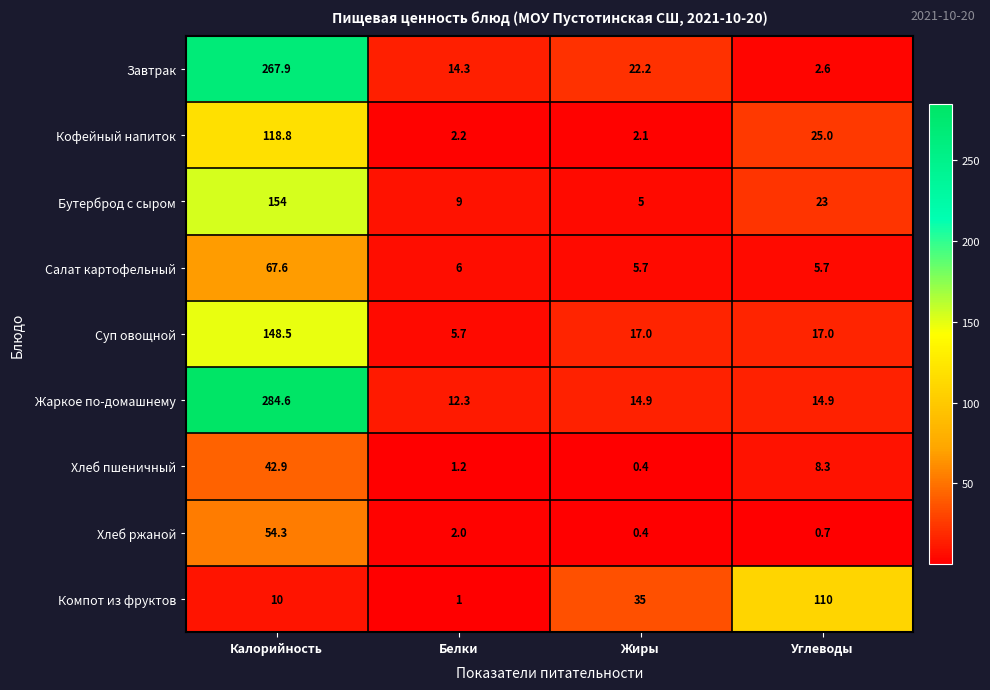

What is the sum of all Хлеб ржаной values?

57.4